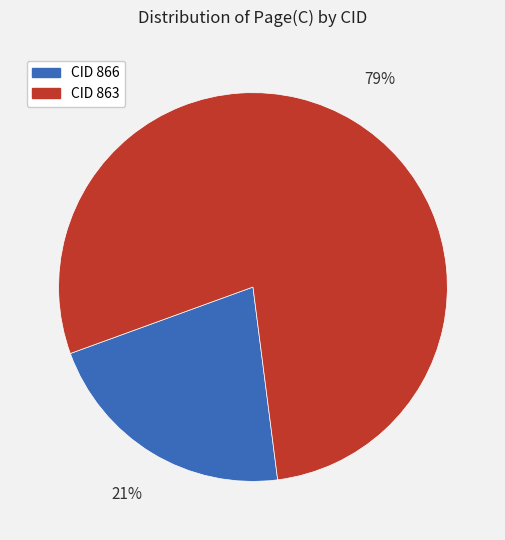

To the nearest percent, what is the average slice percentage?

50%